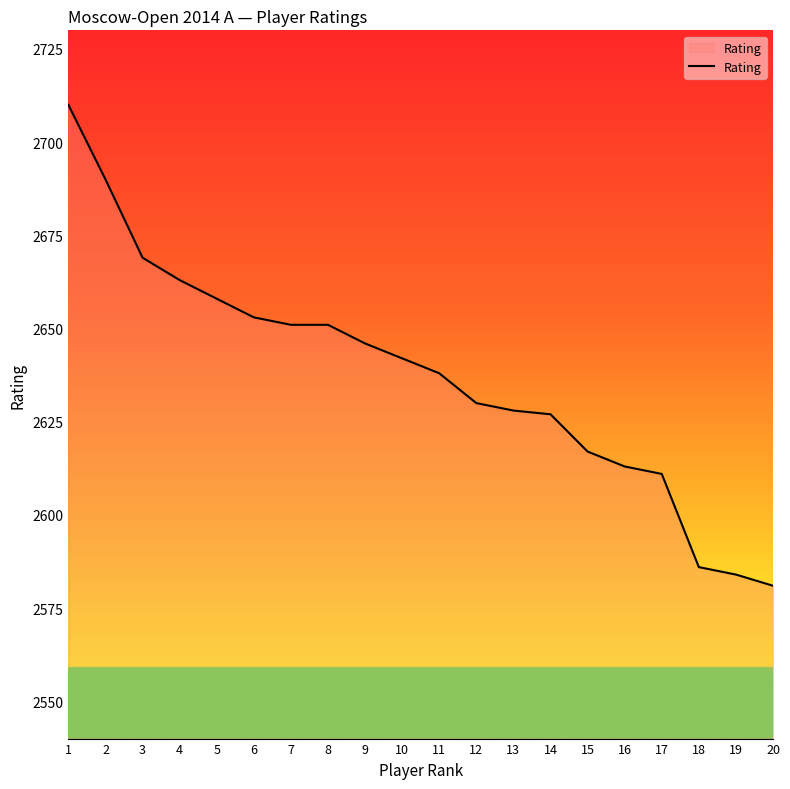

What is the greatest value displayed?

2710